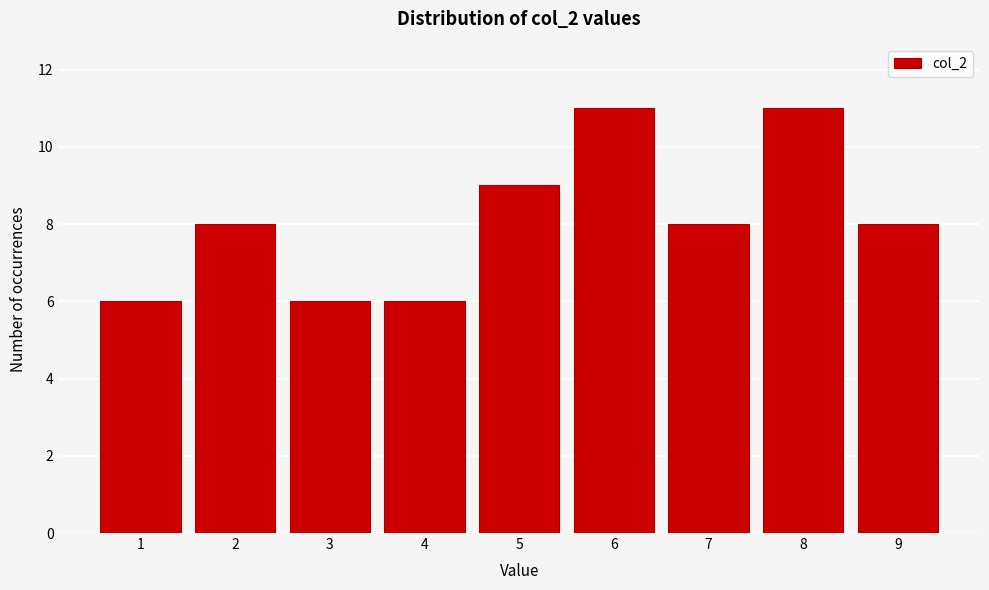

How tall is the bar that spans 7.5 to 8.5 on the x-axis? The values are not printed on the chart, so give them approximately, as read against the axis.

11